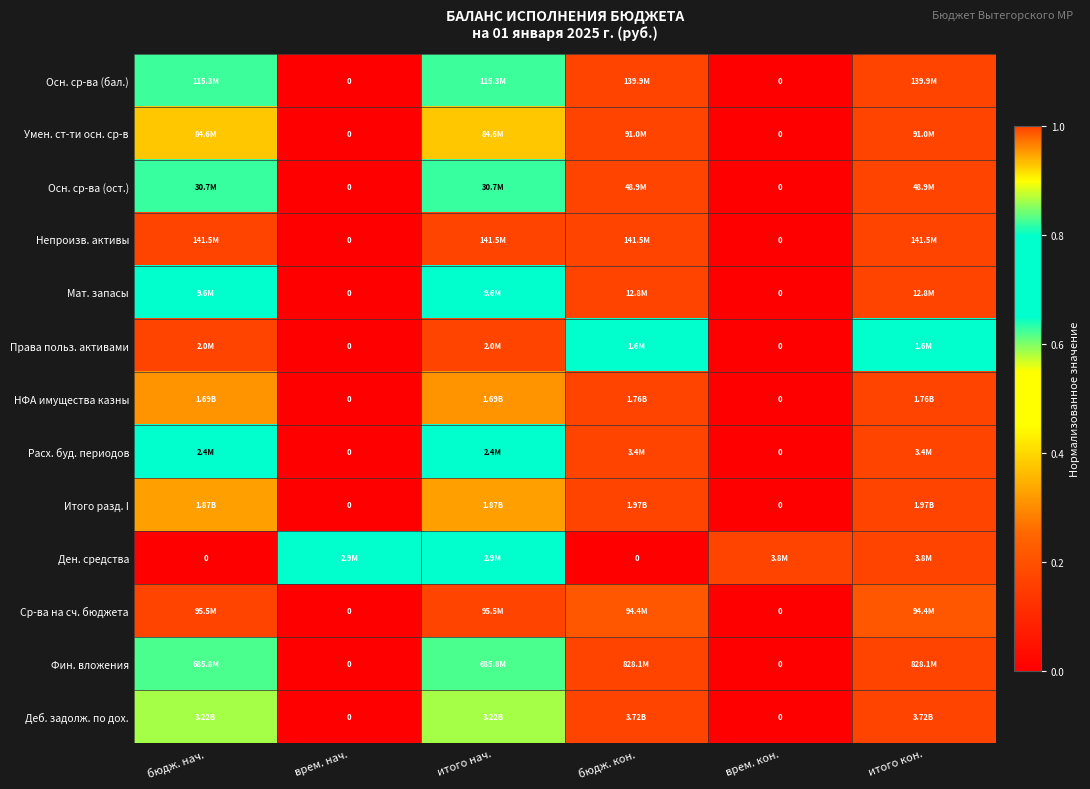

At how many categories does at least one series exceed 0?

6